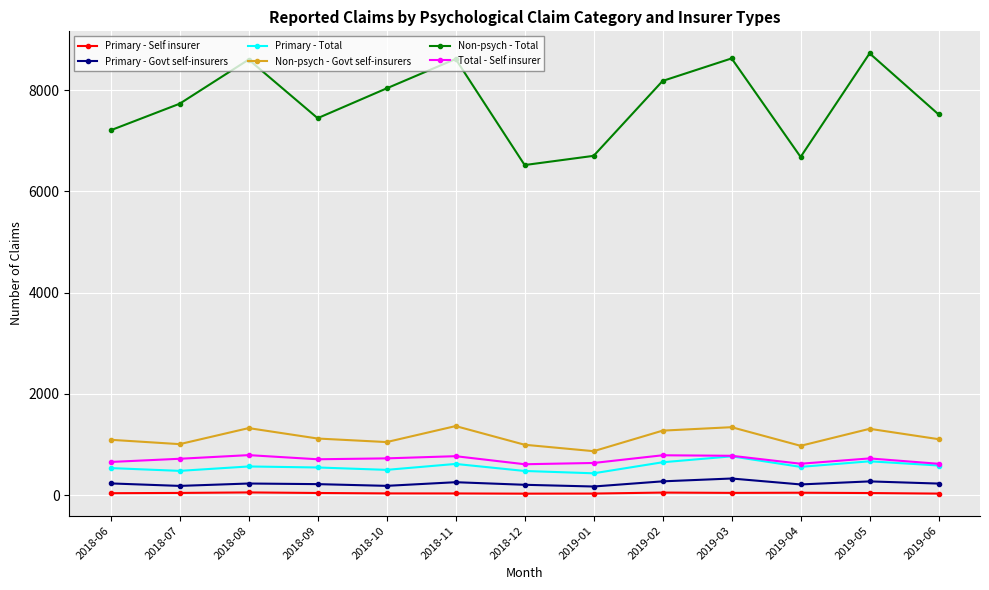

What is the label of the 2nd point from the right?

2019-05